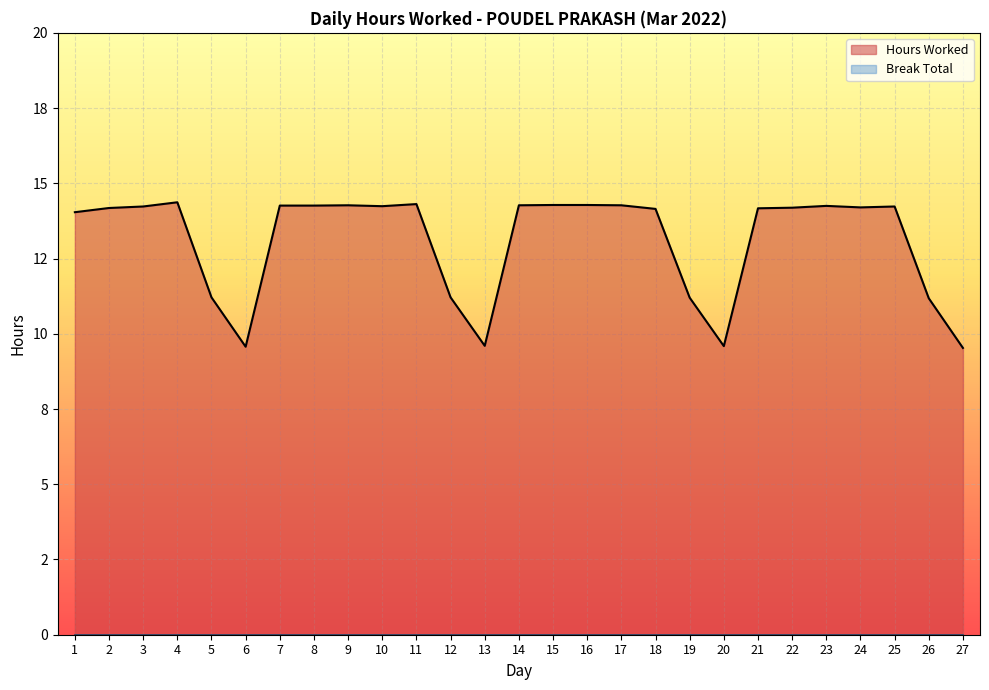

Reading left to right, transcribe all the data shown in this chart.

14.0	14.2	14.2	14.4	11.2	9.6	14.3	14.3	14.3	14.2	14.3	11.2	9.6	14.3	14.3	14.3	14.3	14.2	11.2	9.6	14.2	14.2	14.2	14.2	14.2	11.2	9.5